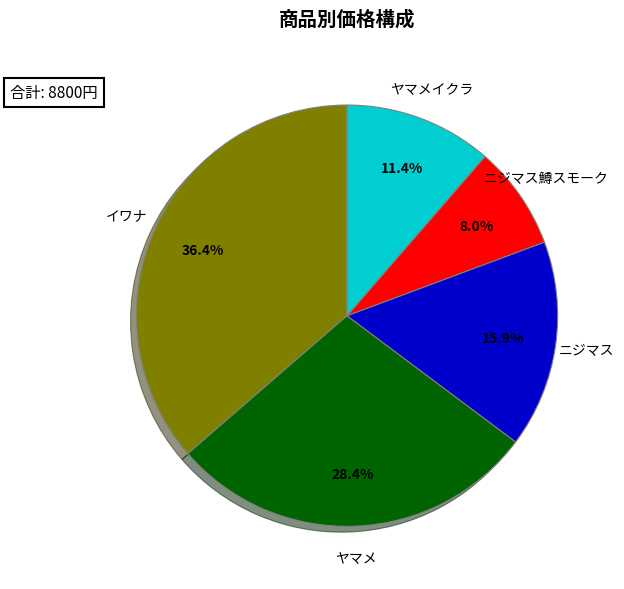

What percentage is the ニジマス slice, to the nearest percent?

16%